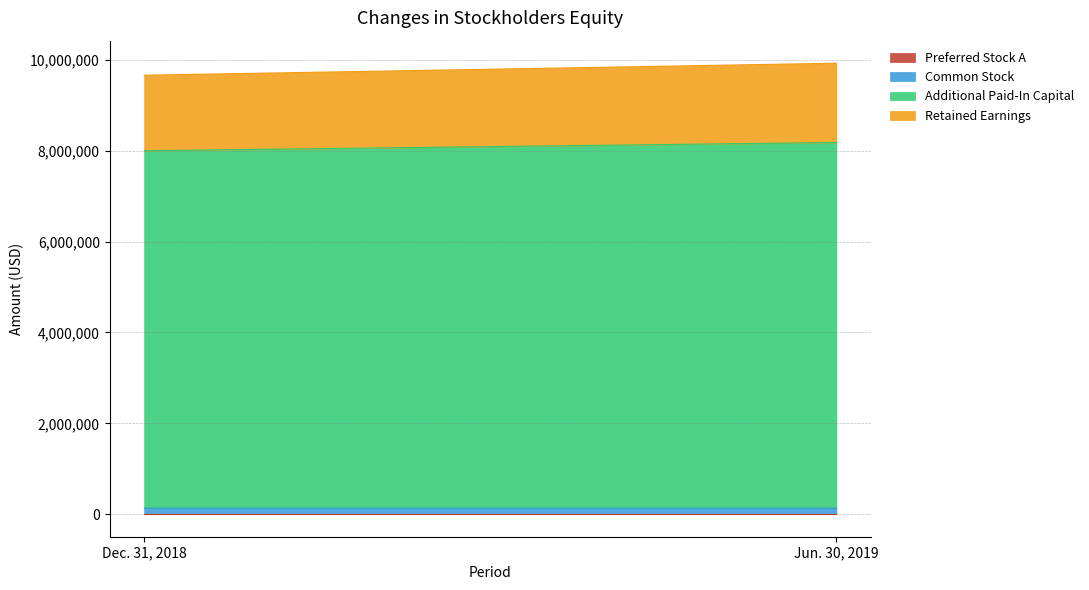

How many distinct data groups are displayed?

4